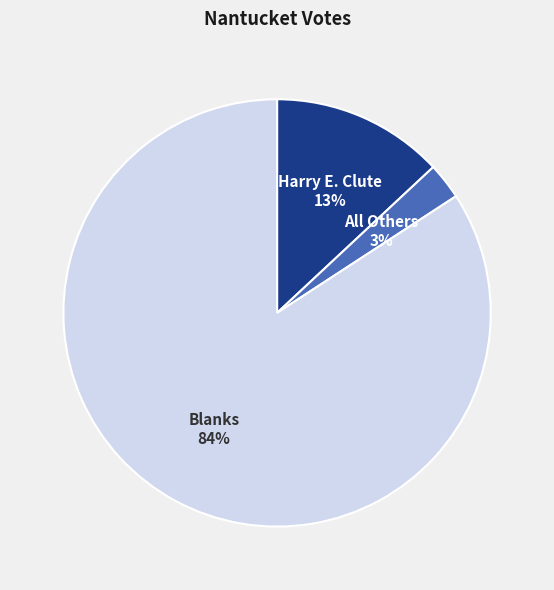

To the nearest percent, what portion does All Others represent?

3%